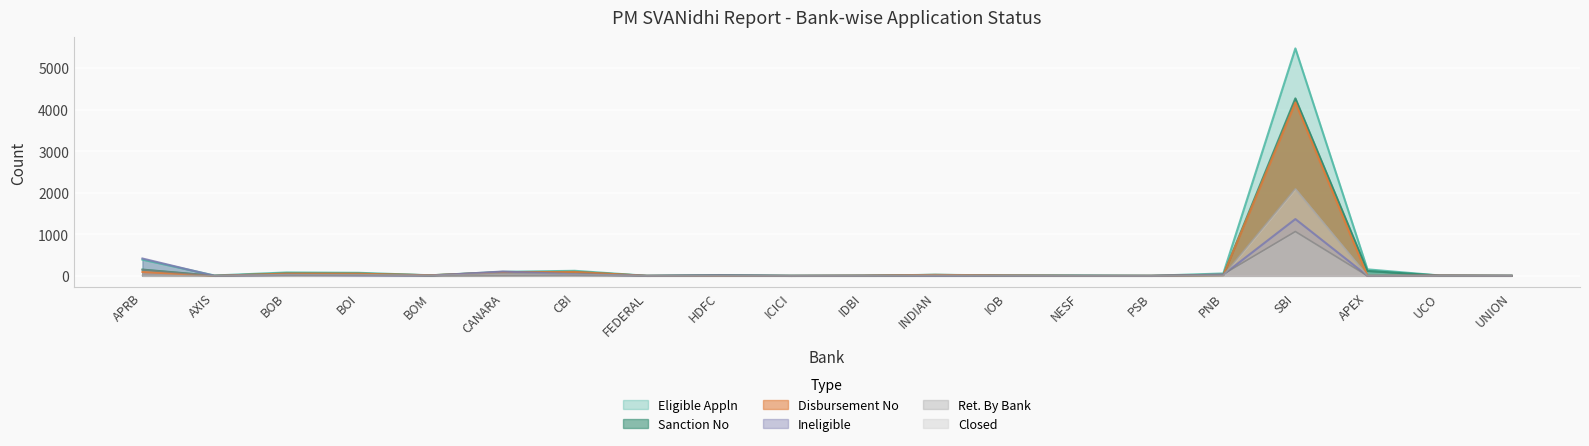

Which series has the largest total across all categories?

Eligible Appln